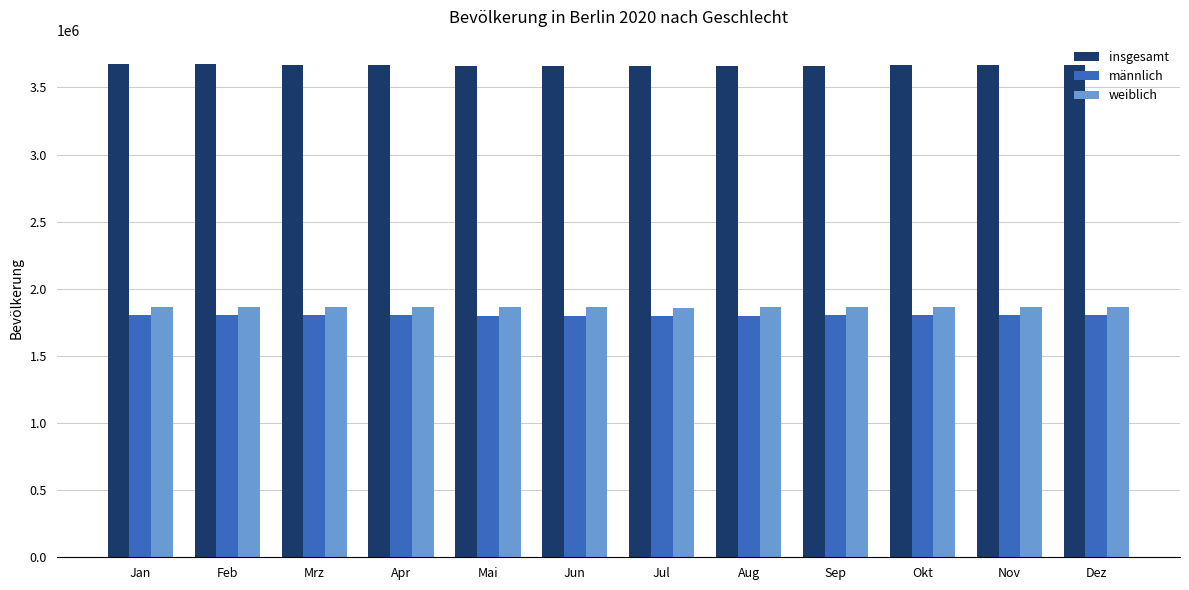

What is the label of the 4th bar from the right?

Sep